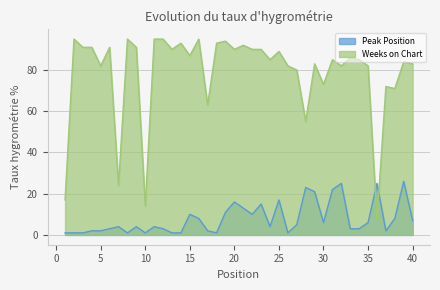

Reading left to right, list all the values displayed in this chart.

Peak Position: 1=1	2=1	3=1	4=2	5=2	6=3	7=4	8=1	9=4	10=1	11=4	12=3	13=1	14=1	15=10	16=8	17=2	18=1	19=11	20=16	21=13	22=10	23=15	24=4	25=17	26=1	27=5	28=23	29=21	30=6	31=22	32=25	33=3	34=3	35=6	36=25	37=2	38=8	39=26	40=7
Weeks on Chart: 1=17	2=95	3=91	4=91	5=82	6=91	7=24	8=95	9=91	10=14	11=95	12=95	13=90	14=93	15=87	16=95	17=63	18=93	19=94	20=90	21=92	22=90	23=90	24=85	25=89	26=82	27=80	28=55	29=83	30=73	31=85	32=82	33=86	34=85	35=82	36=7	37=72	38=71	39=84	40=83